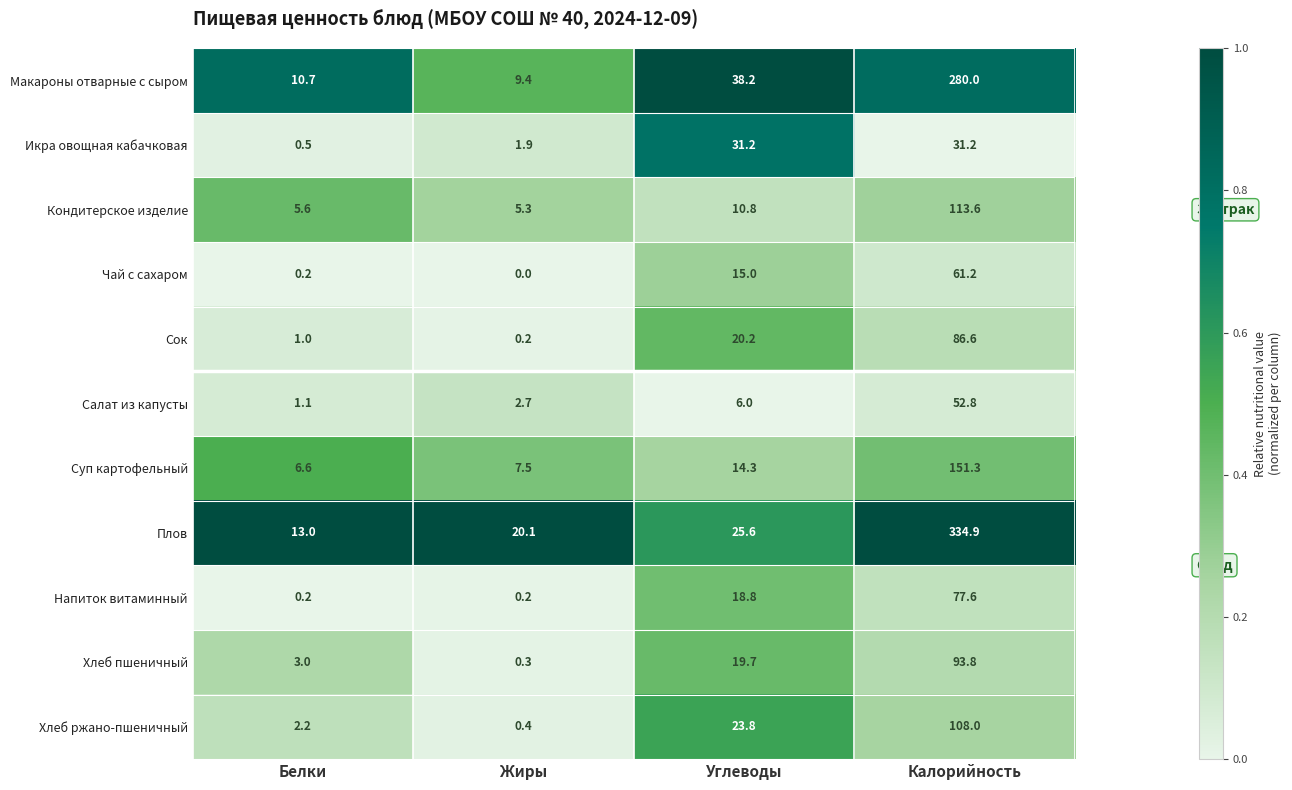

At which category is the sum across all series the highest?

Калорийность